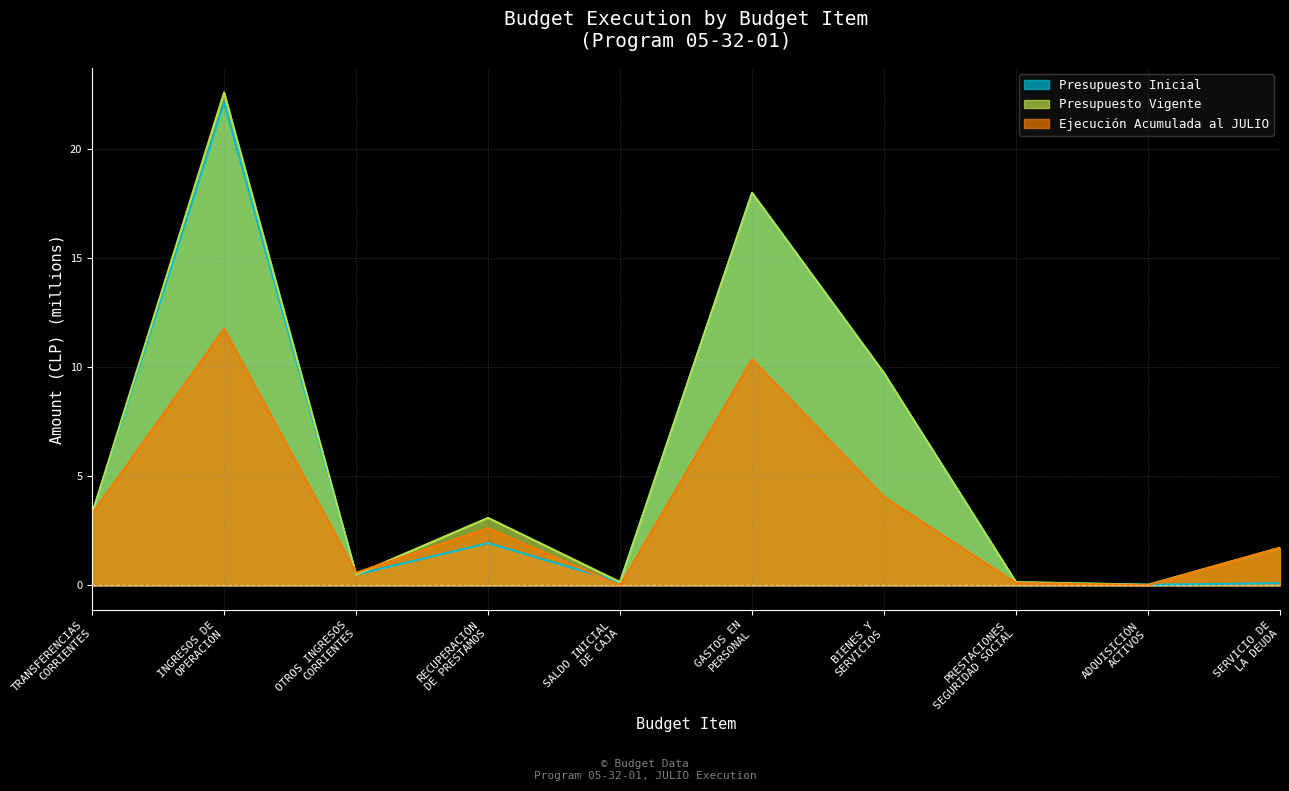

At how many categories does at least one series exceed 3?

5